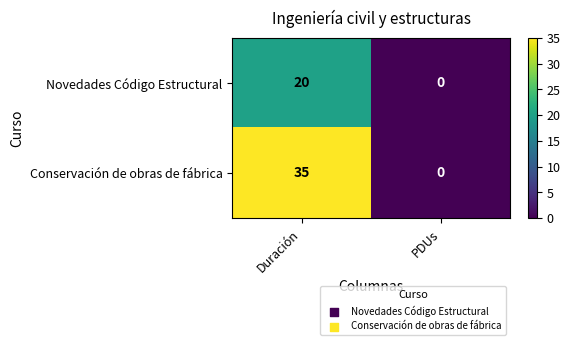

Rank the categories by Conservación de obras de fábrica value from lowest to highest.

PDUs, Duración